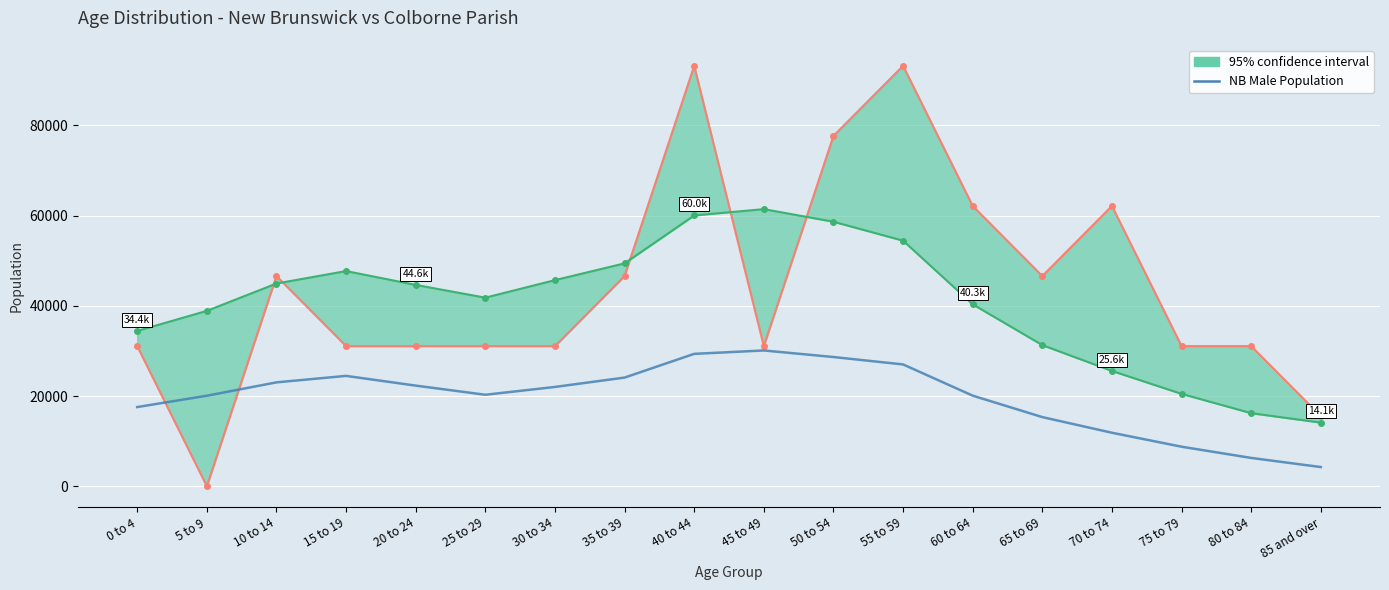

Between 40 to 44 and 65 to 69, which is larger?

40 to 44